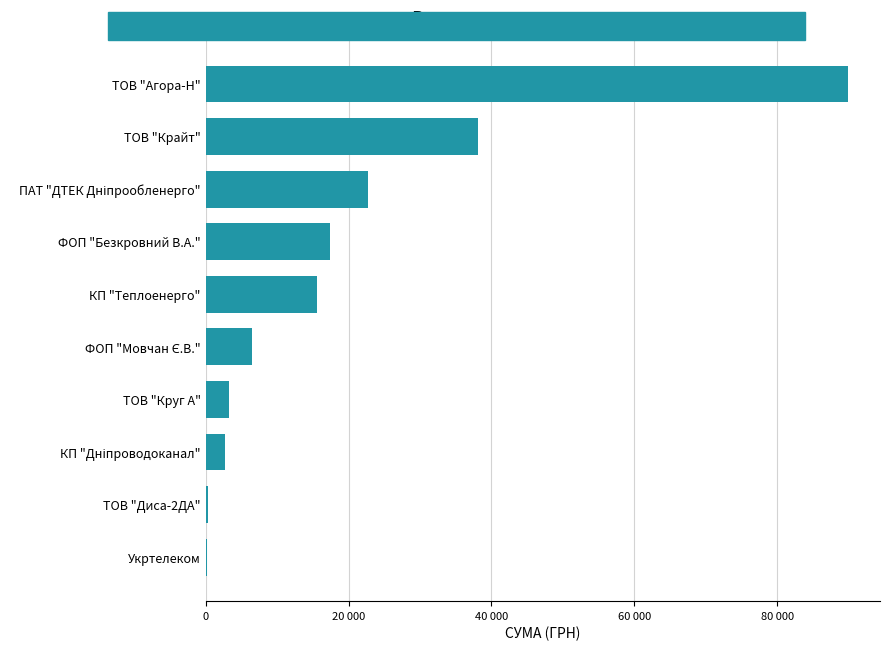

What is the smallest value displayed?

148.0